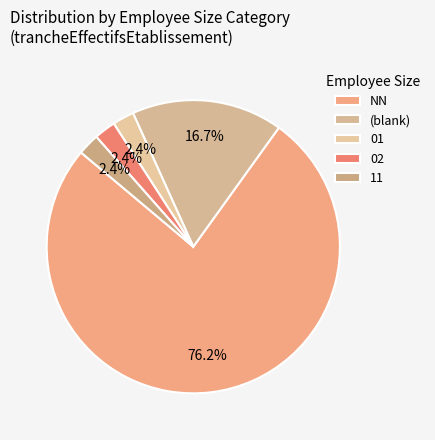

How many slices are in this pie chart?

5